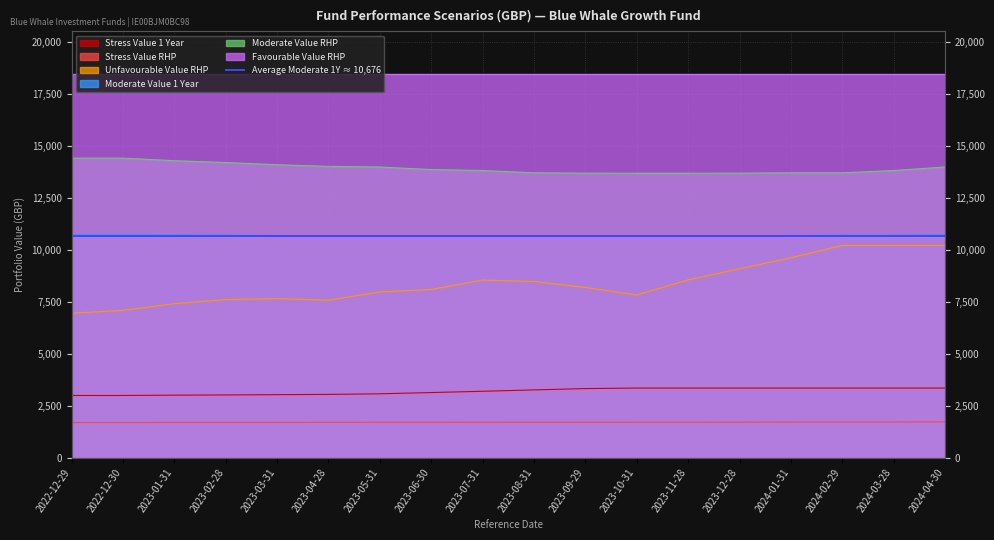

Between 2023-12-28 and 2023-10-31, which is larger?

2023-10-31